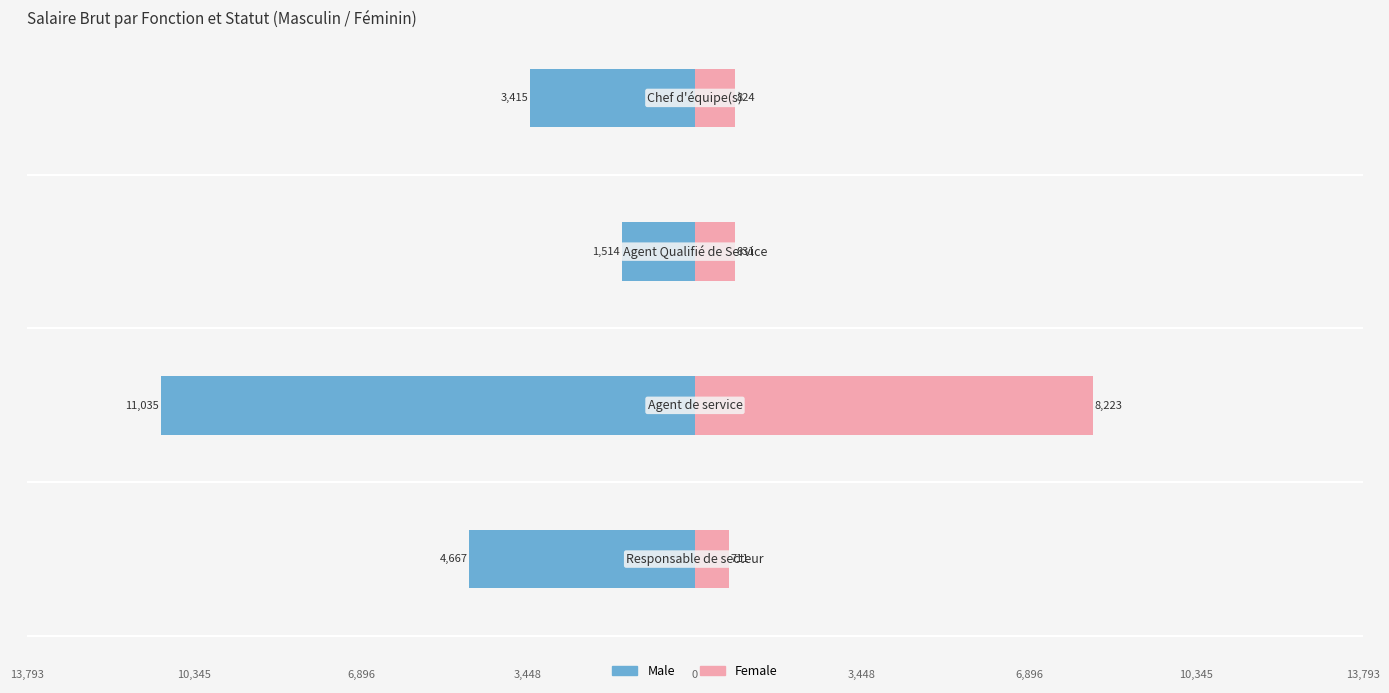

Which series has the widest spread of values?

Male